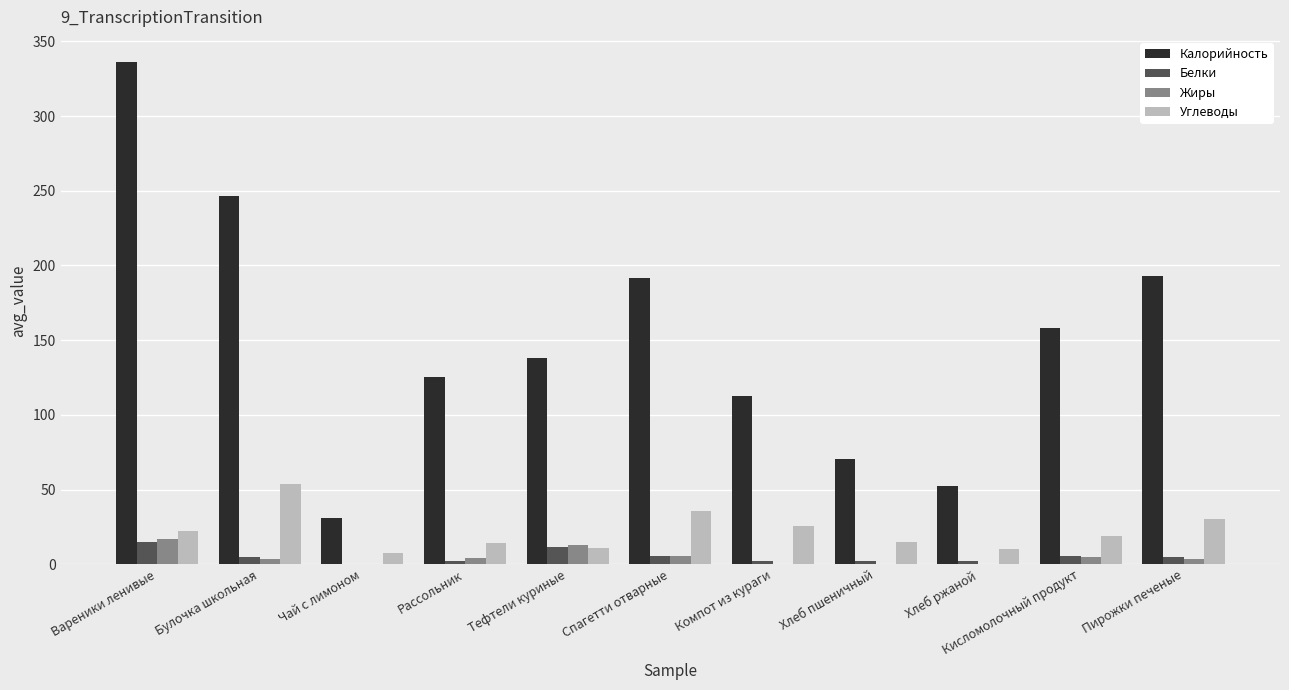

Is it true that Углеводы equals 54.0 at Булочка школьная?

True